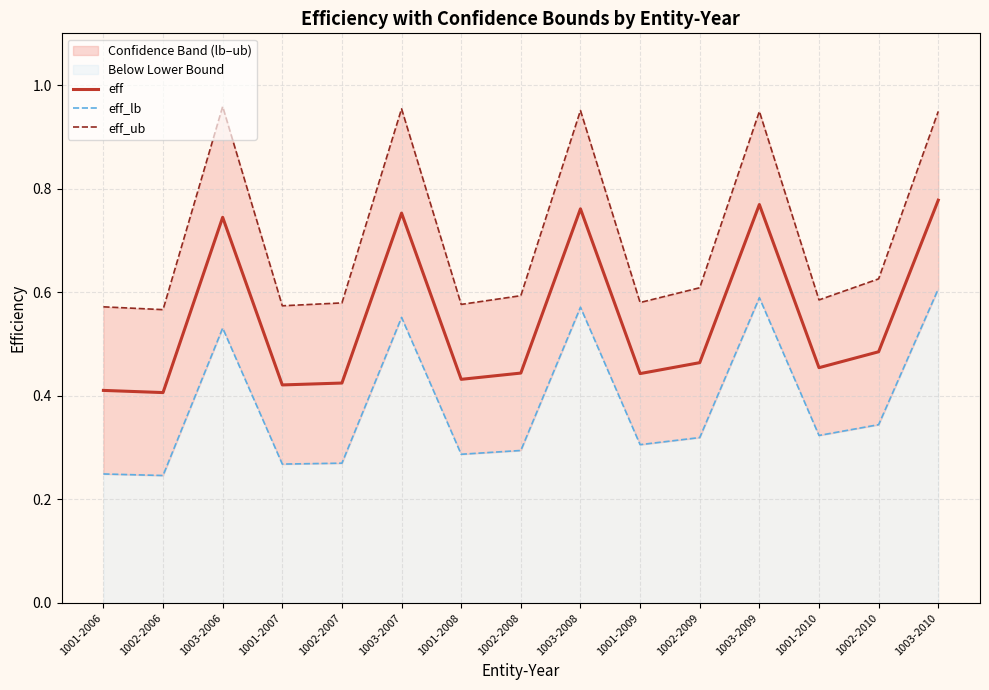

What is the difference between the maximum and second lowest values in the eff series?

0.4